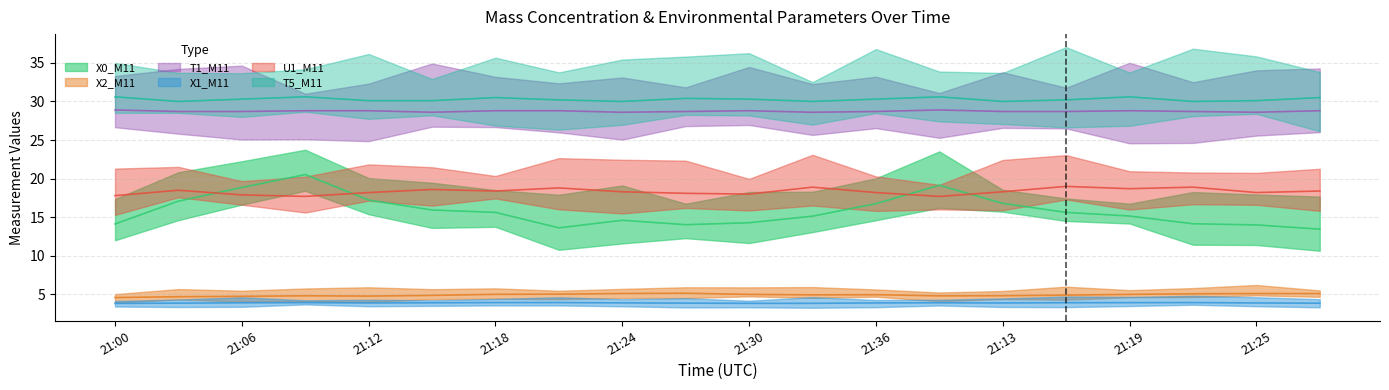

Does the chart display data point markers on the line(s)?

No